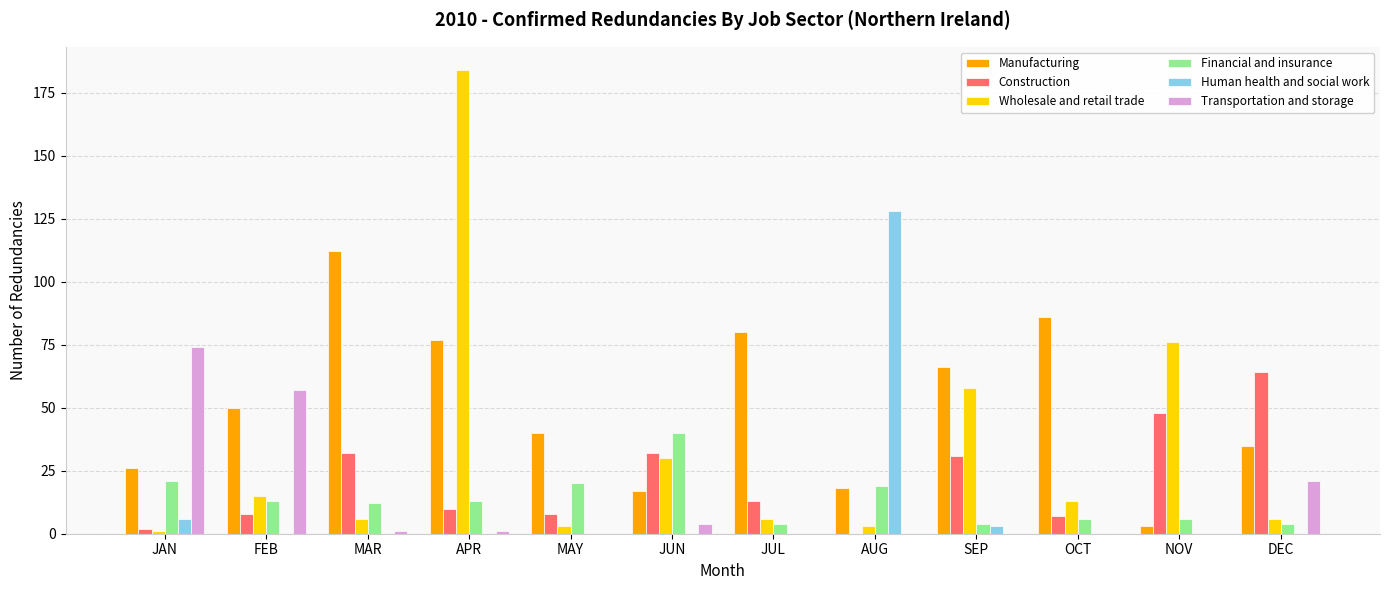

How many groups of bars are there?

12